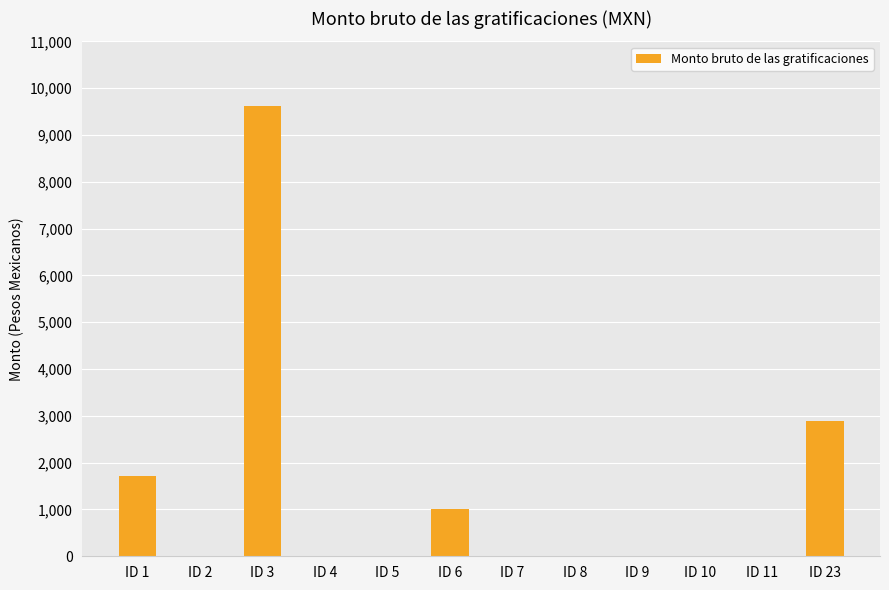

At which category does the chart reach its peak across all series?

ID 3